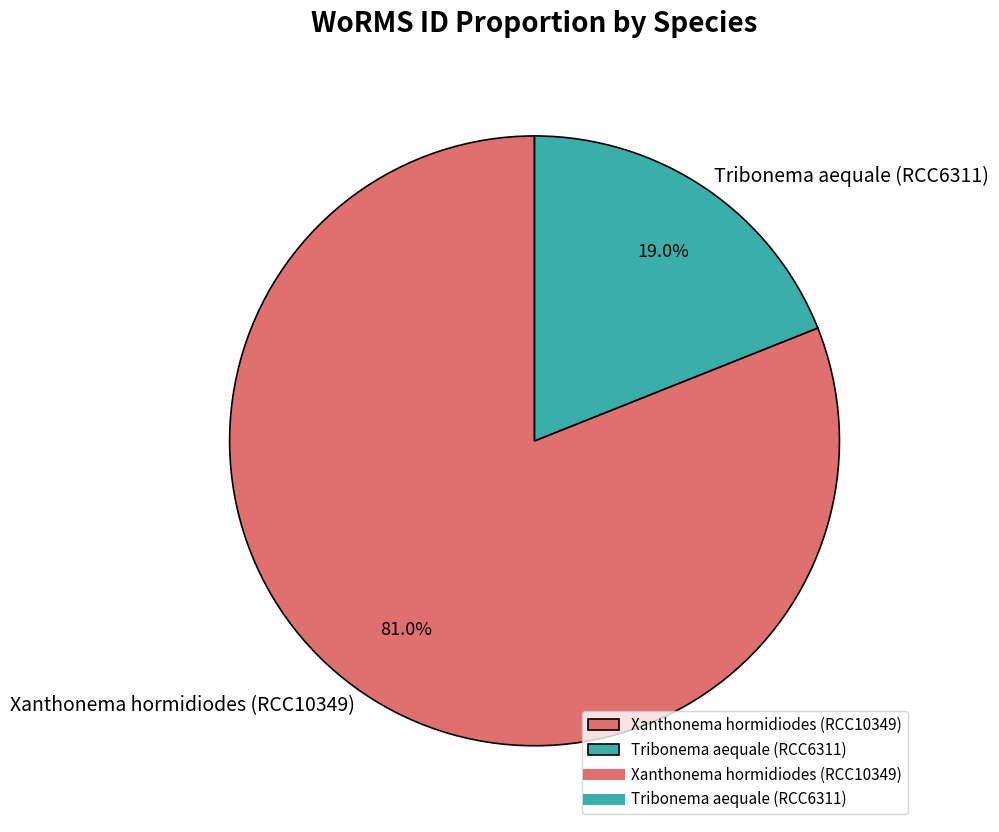

Does Xanthonema hormidiodes (RCC10349) represent more than half of the total?

Yes